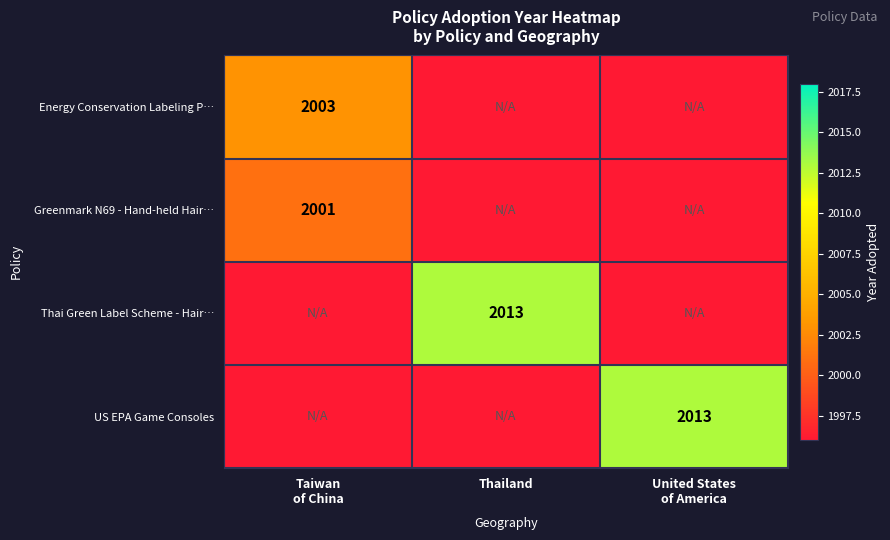

True or false: Thai Green Label Scheme - Hair… has a value of 2013 at Thailand.

True